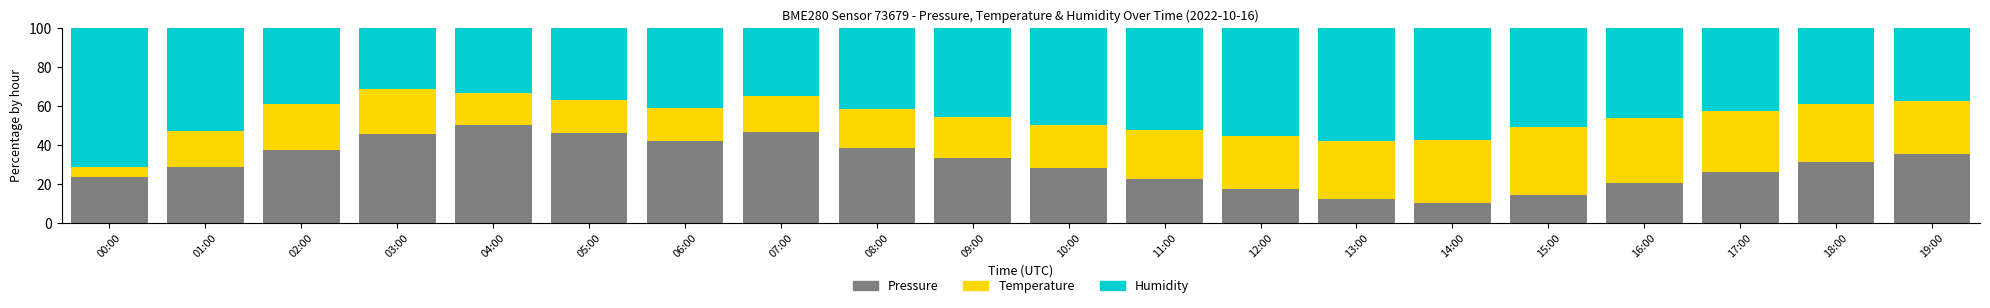

What is the total value across all series at 17:00?

100.0